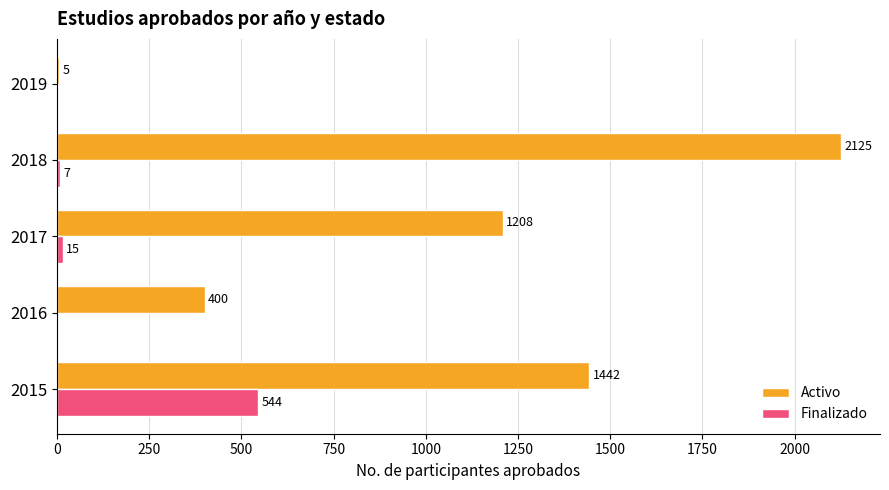

What is the sum of all Finalizado values?

566